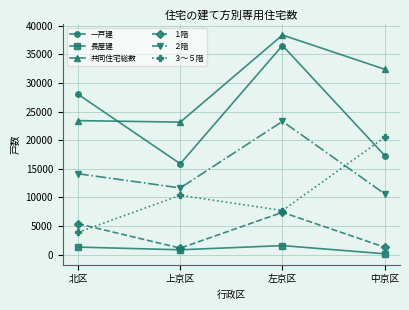

At which label is 共同住宅総数 closest to 30770?

中京区